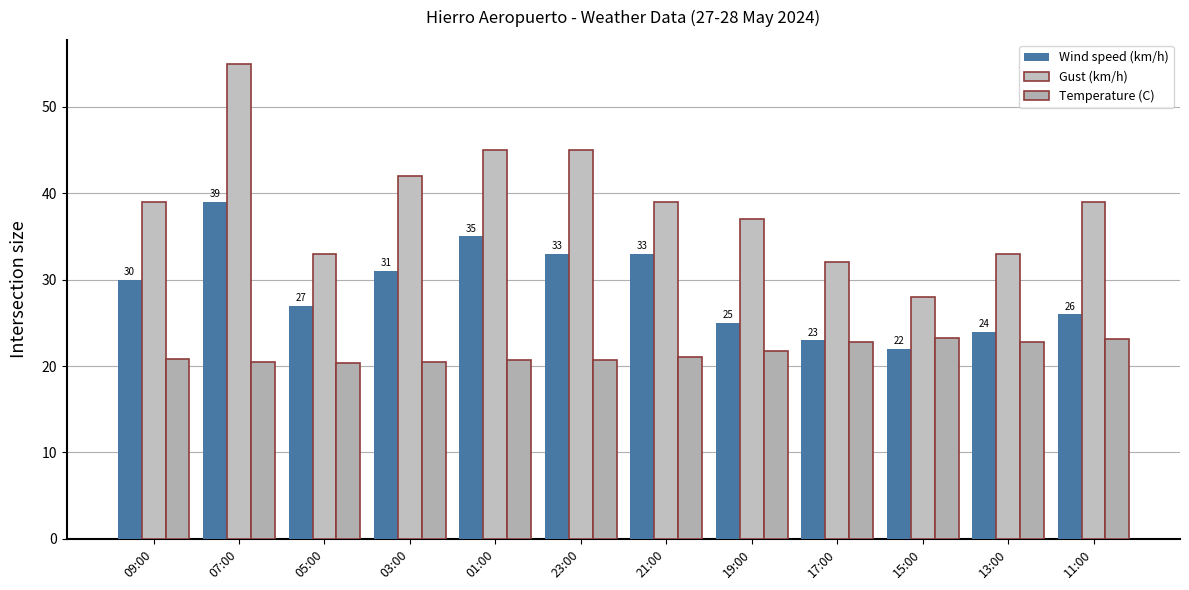

True or false: Gust (km/h) has a value of 19.6 at 19:00.

False